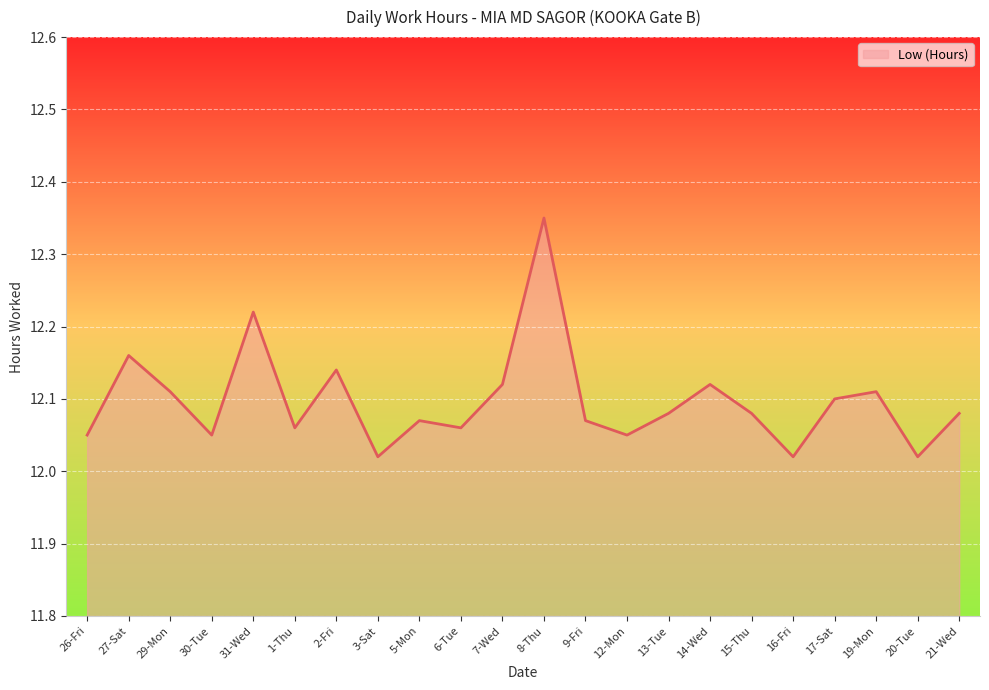

What is the sum of all values?

266.1